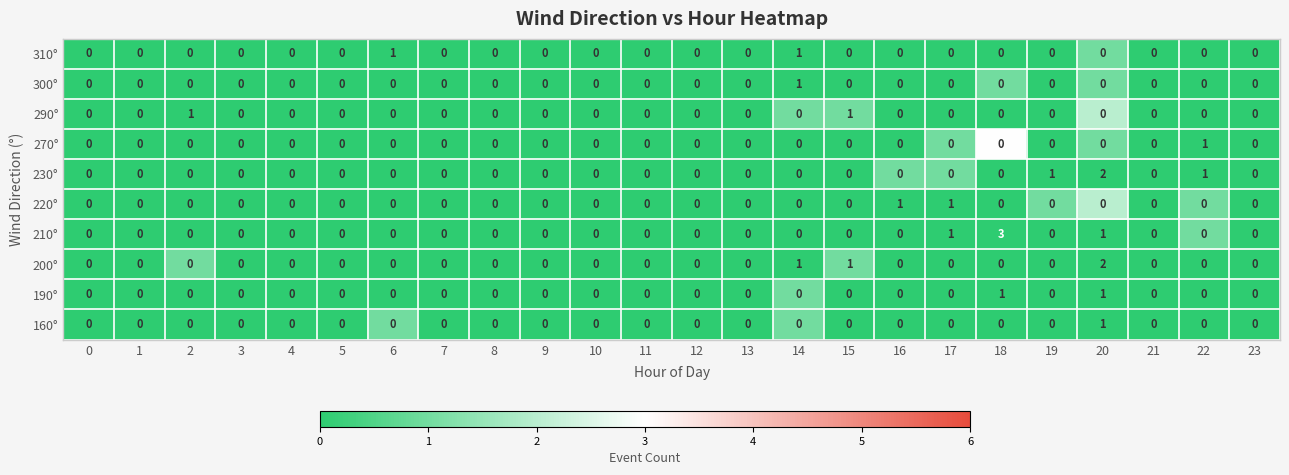

What is the difference between the highest and lowest values at 14?

1